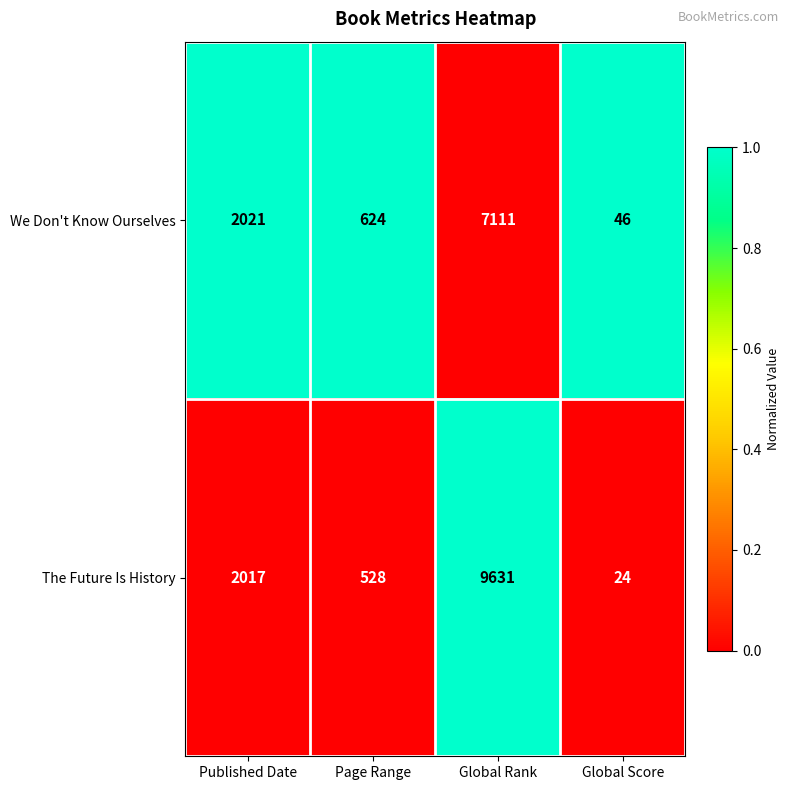

At which category is the sum across all series the highest?

Global Rank